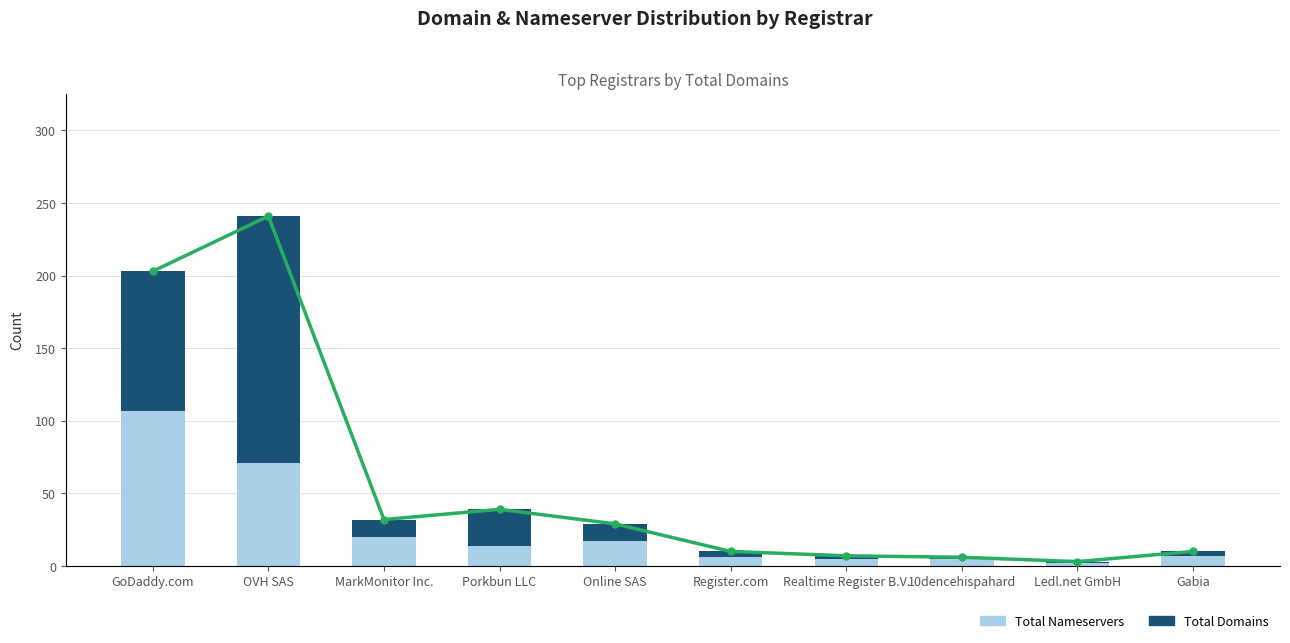

Which category has the highest value in the Total Nameservers series?

GoDaddy.com